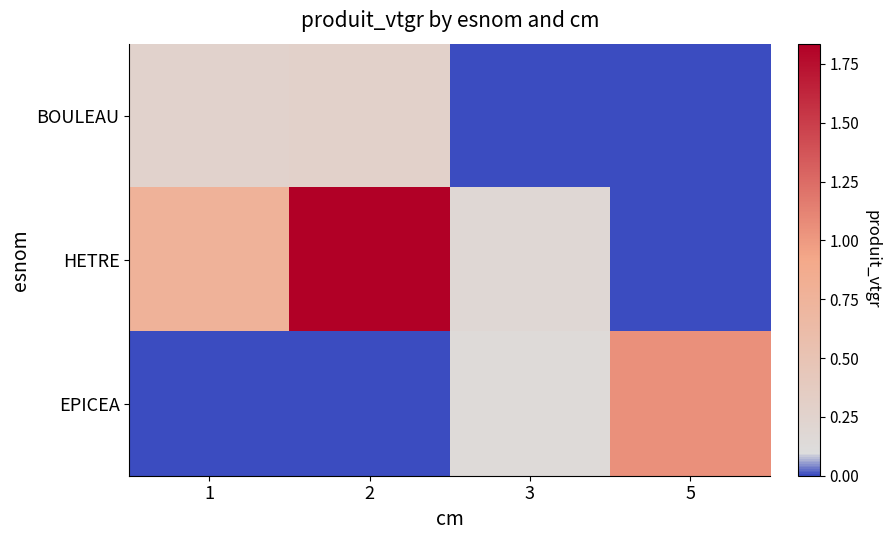

Rank the series by their average value, from lowest to highest.

BOULEAU, EPICEA, HETRE